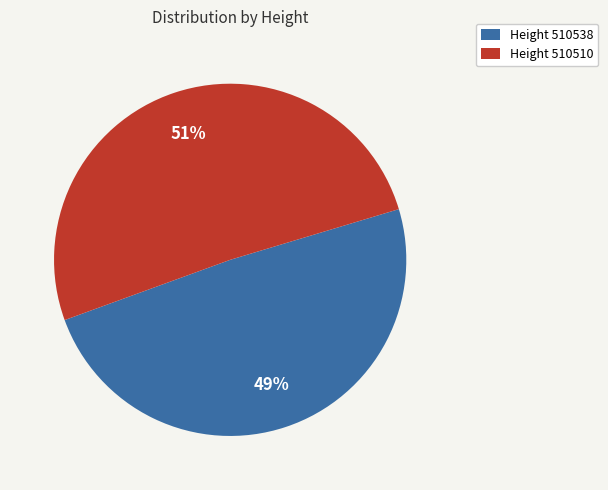

What is the largest slice in the pie chart?

Height 510510